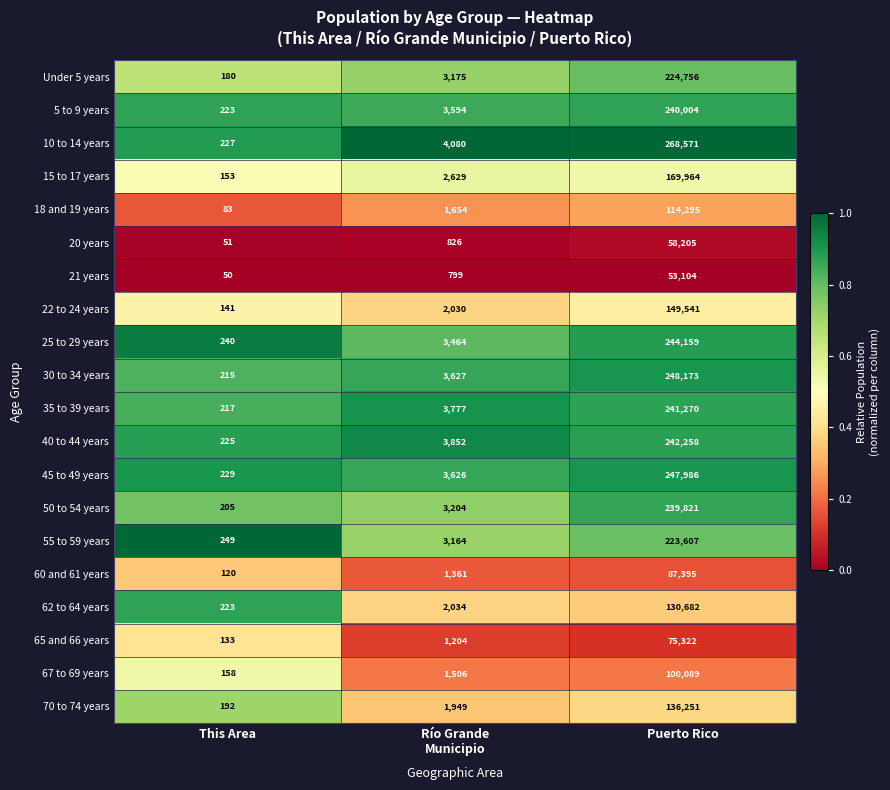

At which category is the sum across all series the highest?

Puerto Rico